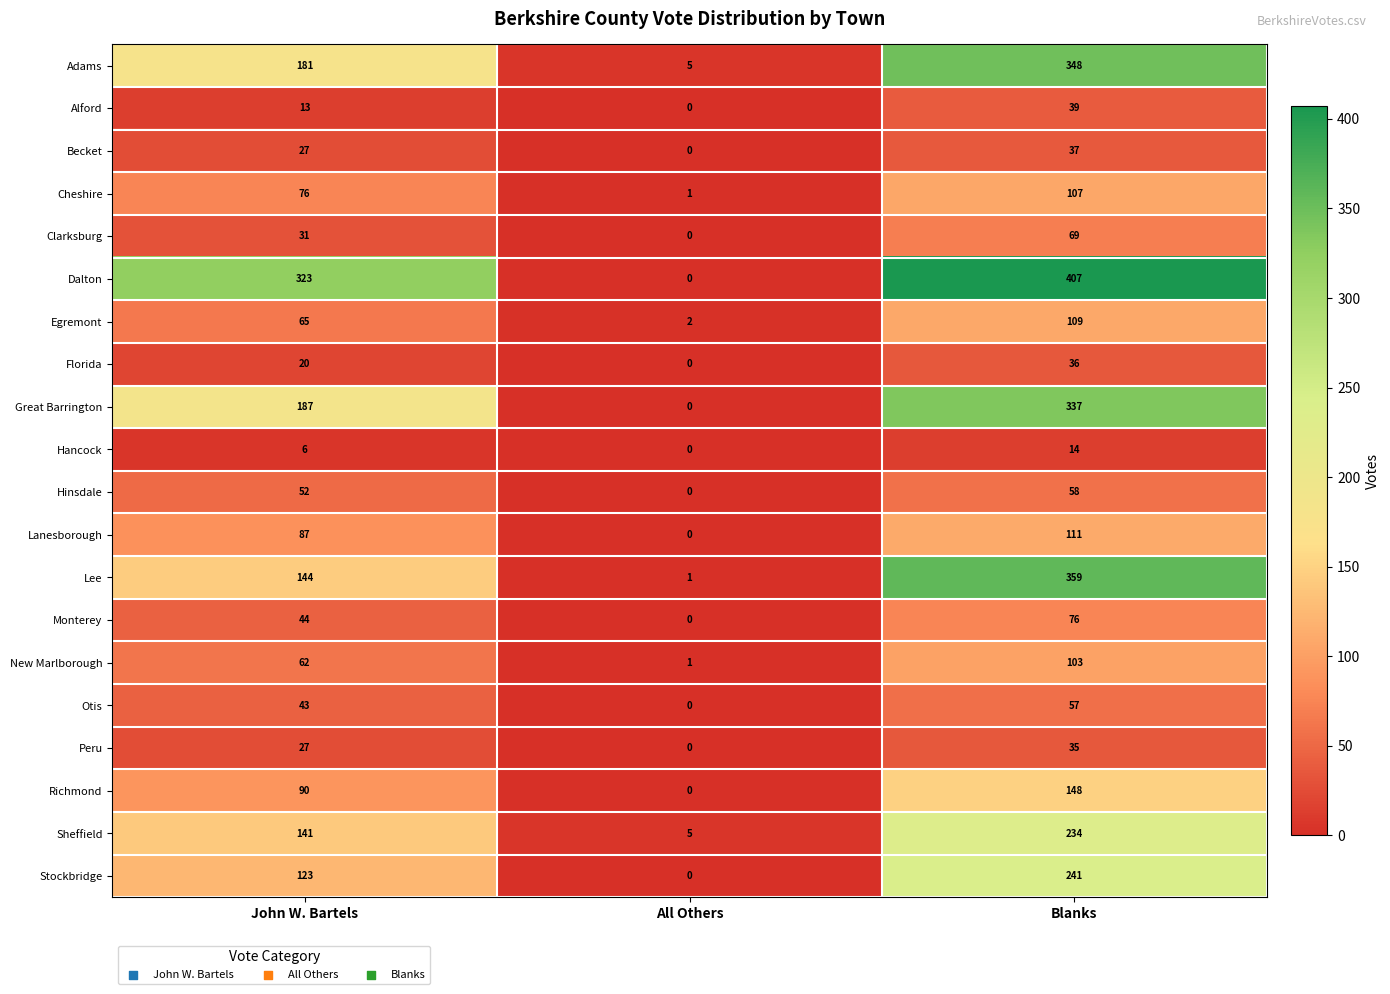

What is the maximum value for Florida?

36